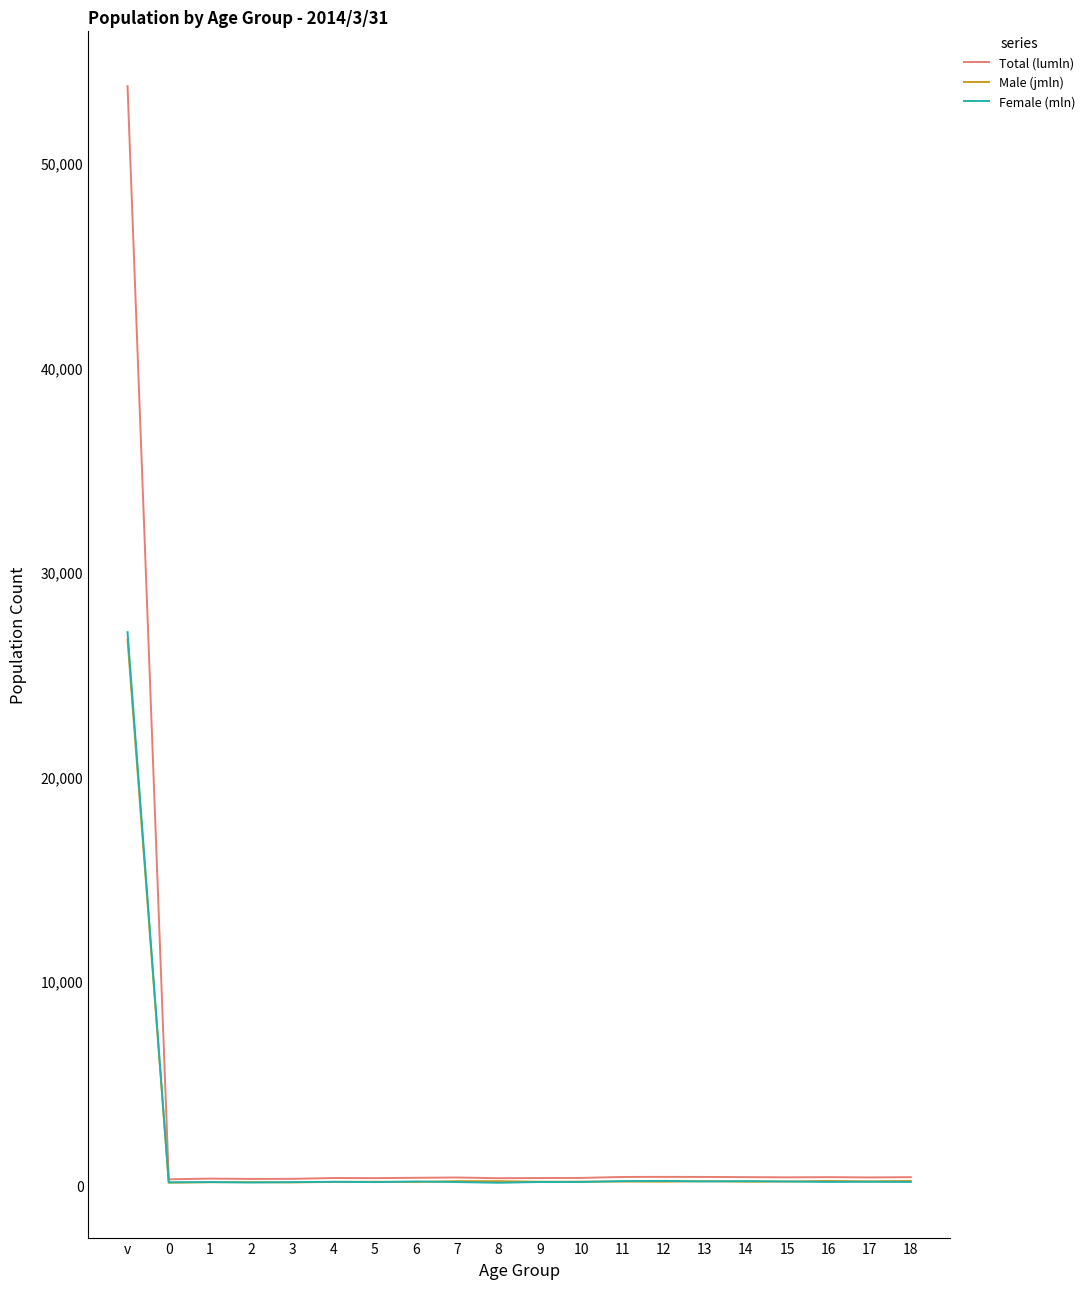

Is it true that Female (mln) equals 176 at 5?

True